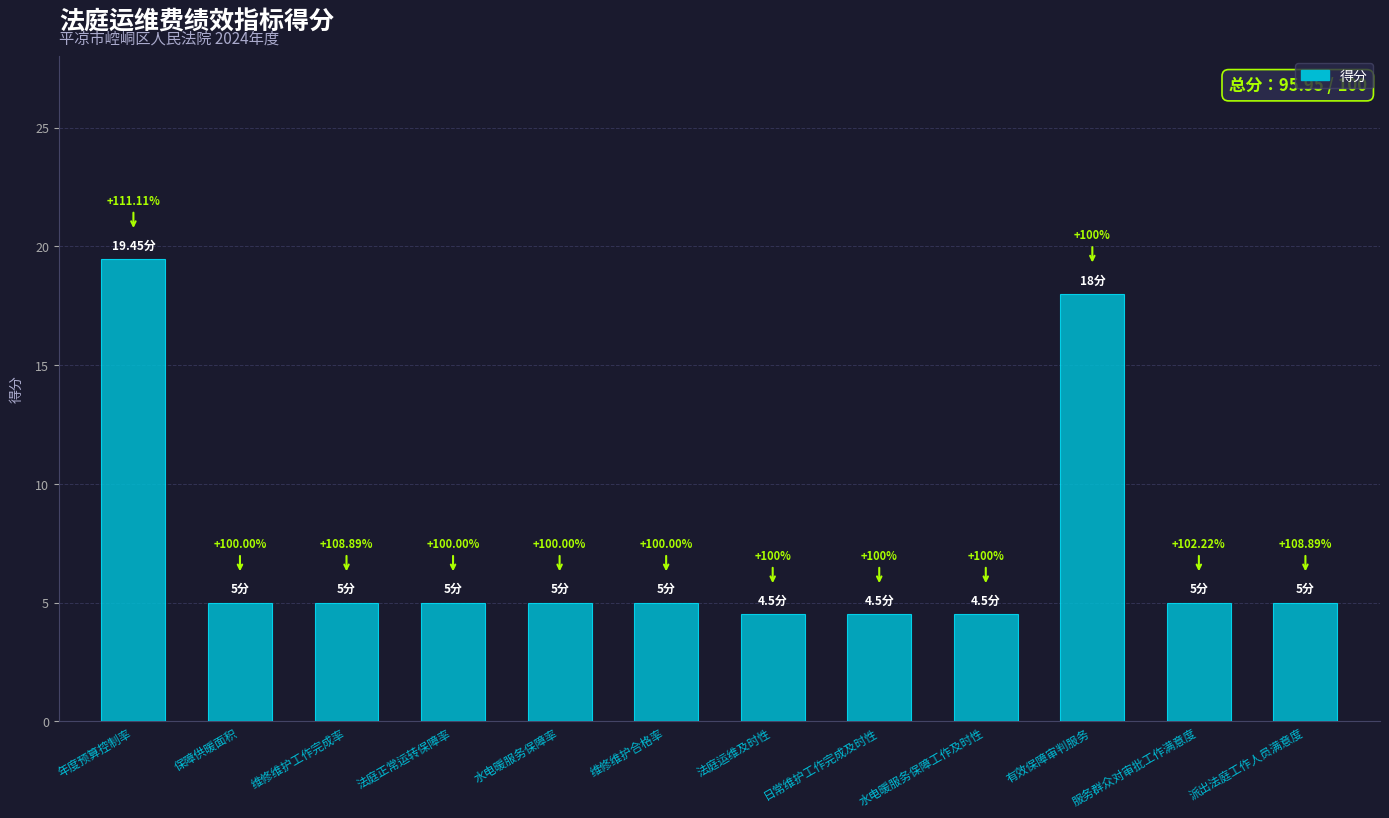

What is the greatest value displayed?

19.4